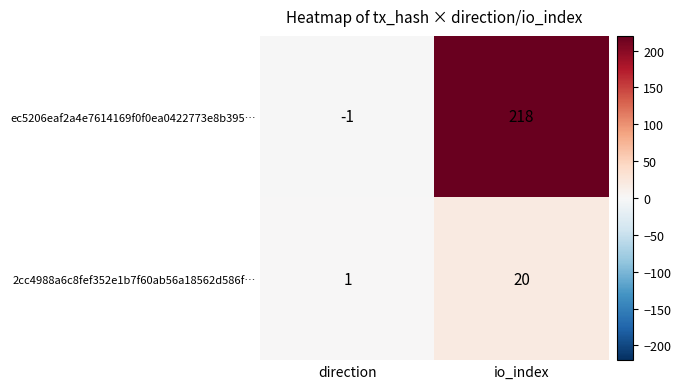

Which series has the largest range (max minus min)?

ec5206eaf2a4e7614169f0f0ea0422773e8b395…